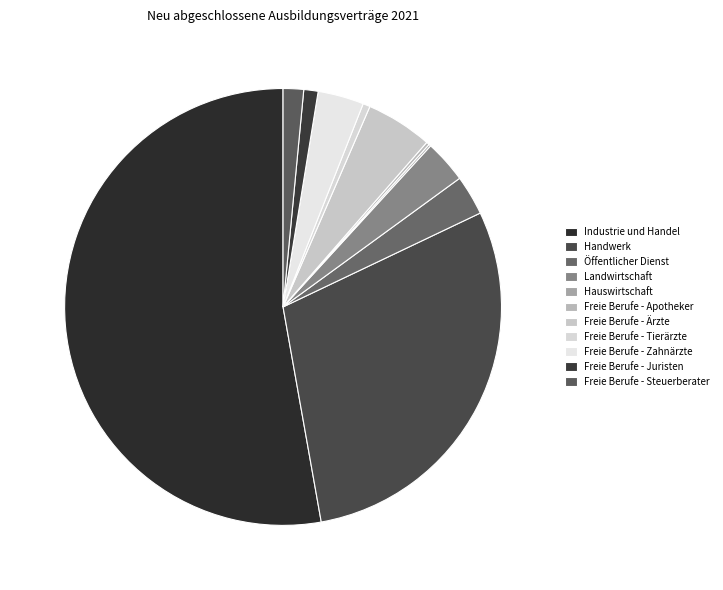

Which has a higher value, Freie Berufe - Tierärzte or Freie Berufe - Steuerberater?

Freie Berufe - Steuerberater